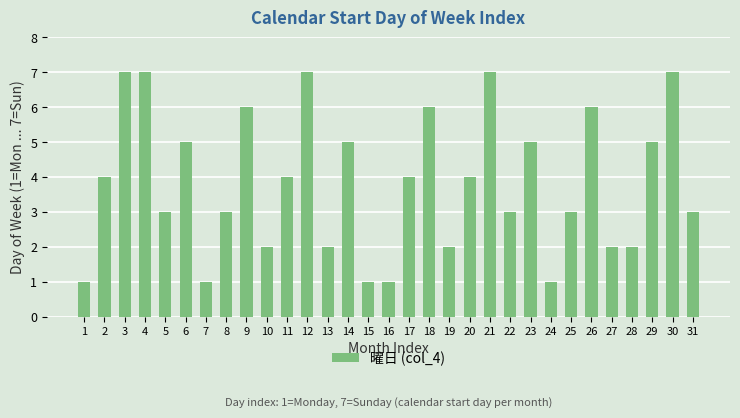

Read the value at 17.

4